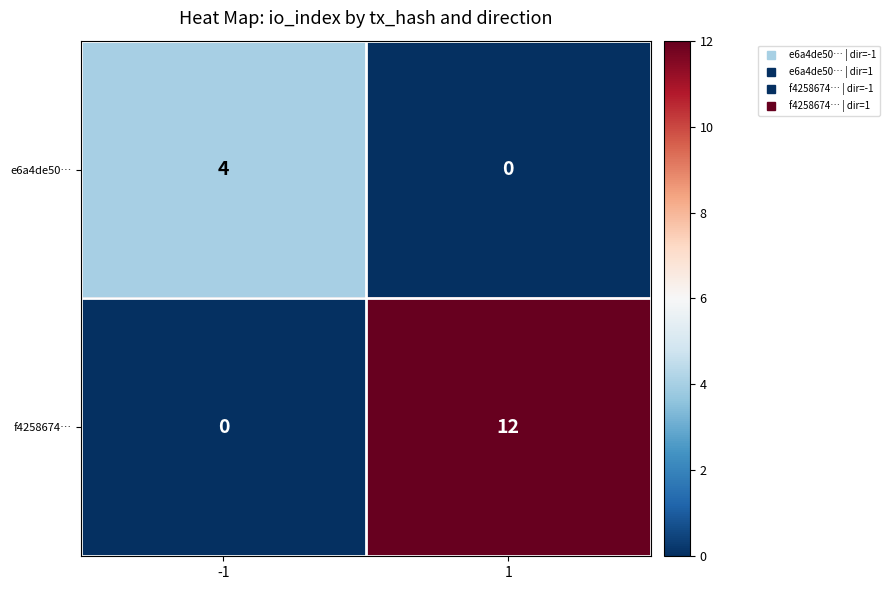

Is it true that e6a4de50… equals 4 at -1?

True